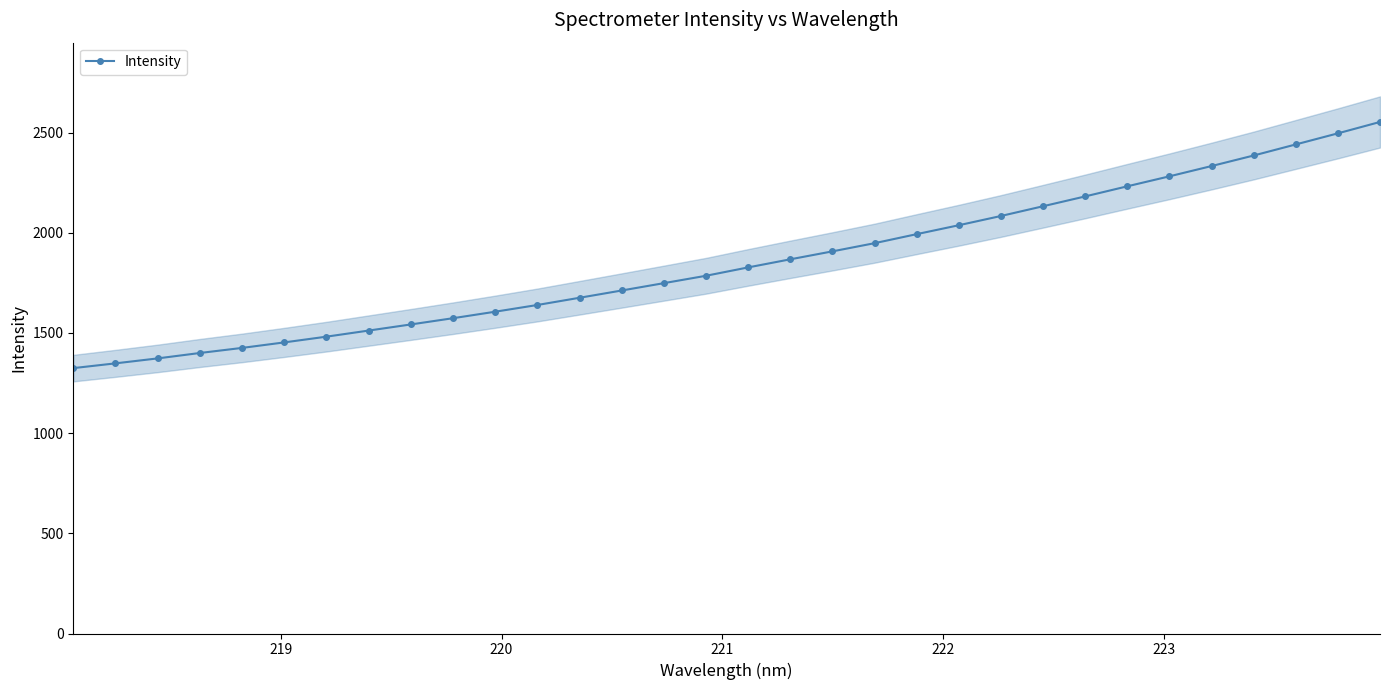

What is the highest value of the Intensity series?

2553.1